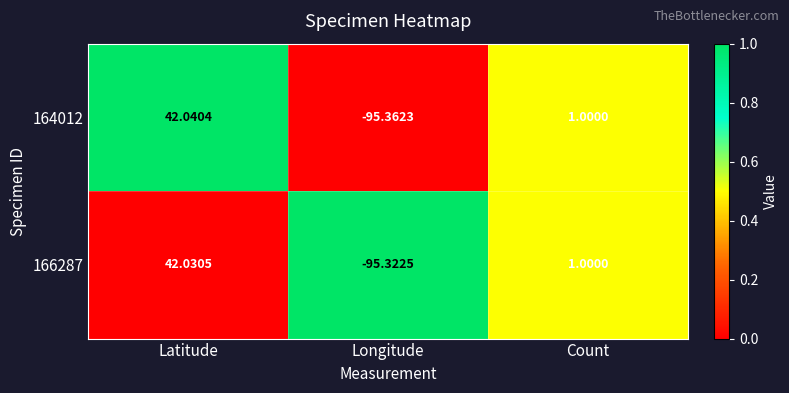

How many distinct data groups are displayed?

2